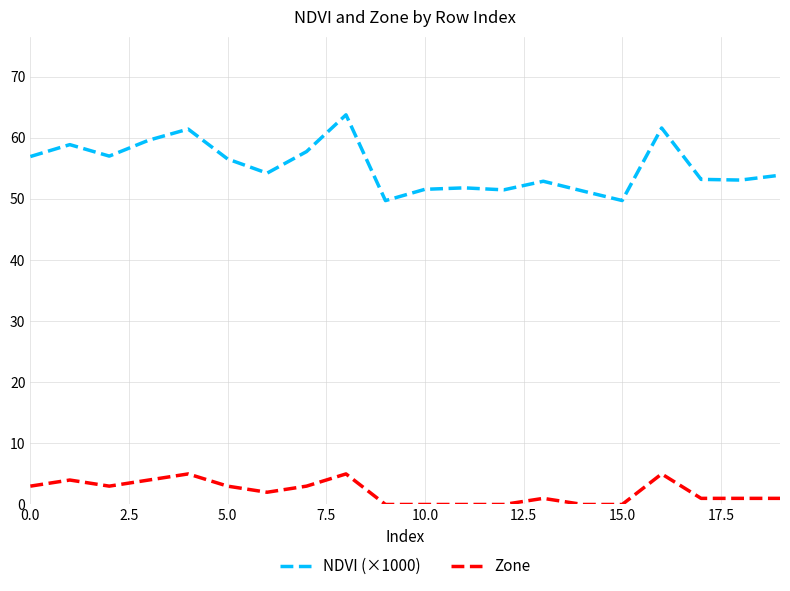

True or false: NDVI (×1000) and Zone cross at least once.

False